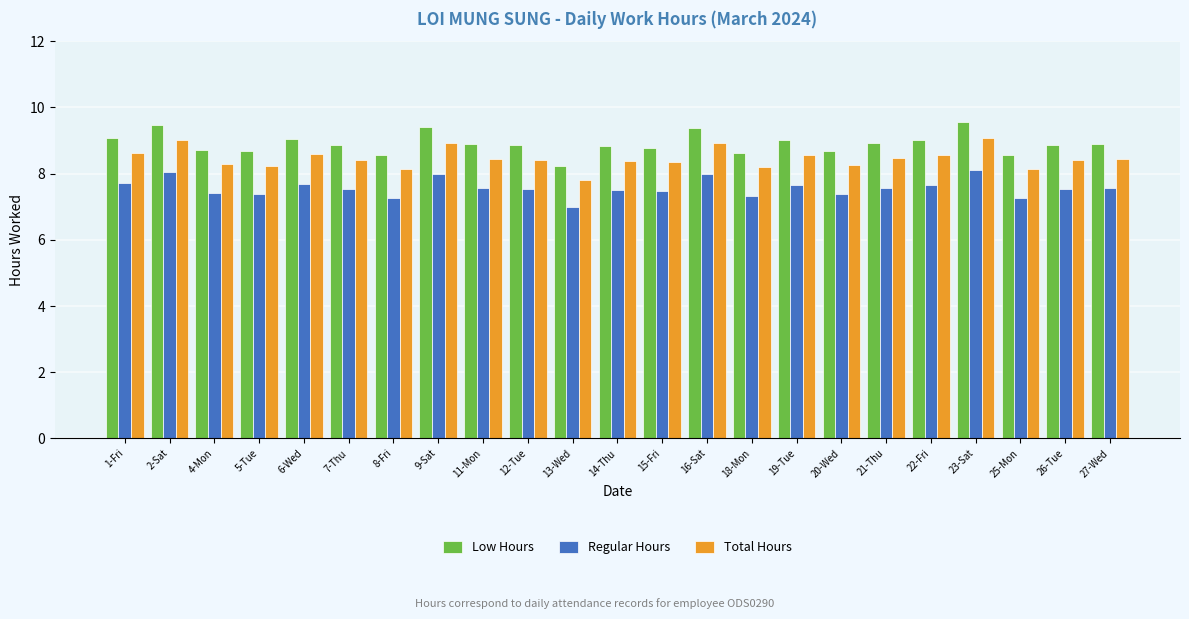

Is it true that Total Hours equals 9.1 at 23-Sat?

True